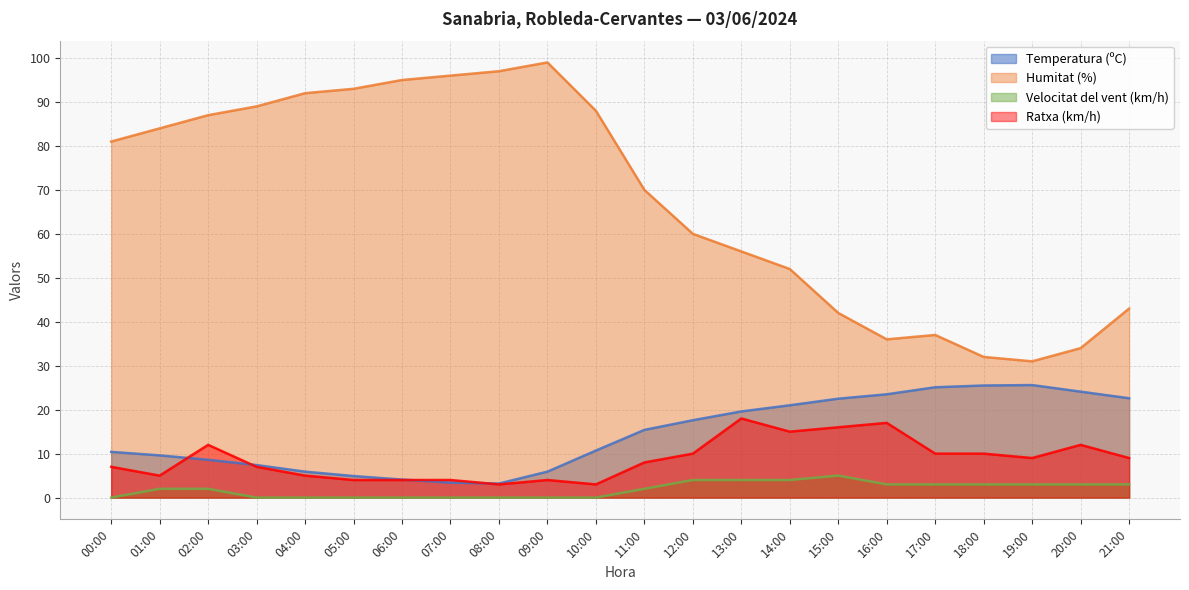

Where does the Humitat (%) series first go above 81?

01:00